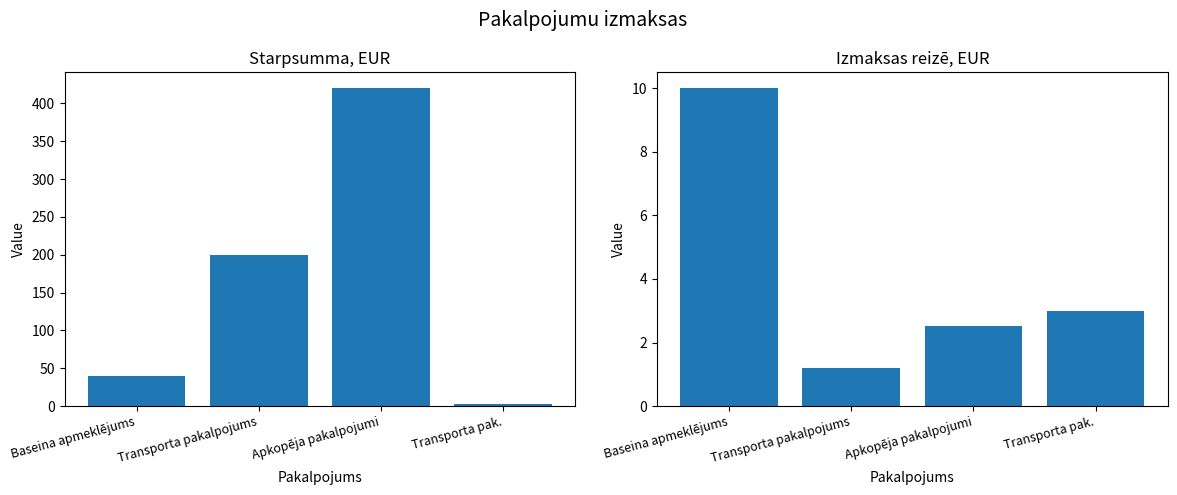

The value of Izmaksas reizē, EUR at Transporta pakalpojums is 0.6. True or false?

False